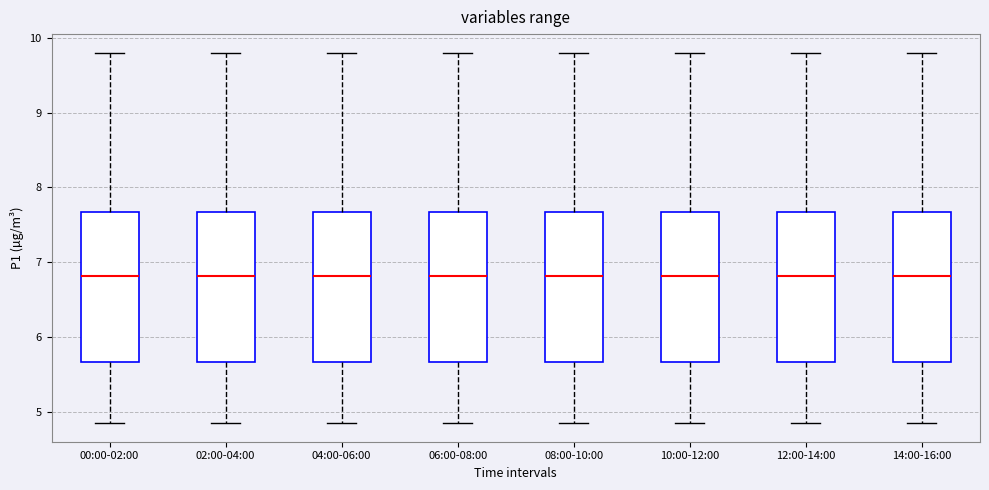

Reading left to right, read every box against the y-axis: the position of its median line, the range the box covers, and the ends of its whiskers. The values are not printed on the chart, so give them approximately, as read against the axis.

00:00-02:00: median 6.8, box 5.7 to 7.7, whiskers 4.9 to 9.8
02:00-04:00: median 6.8, box 5.7 to 7.7, whiskers 4.9 to 9.8
04:00-06:00: median 6.8, box 5.7 to 7.7, whiskers 4.9 to 9.8
06:00-08:00: median 6.8, box 5.7 to 7.7, whiskers 4.9 to 9.8
08:00-10:00: median 6.8, box 5.7 to 7.7, whiskers 4.9 to 9.8
10:00-12:00: median 6.8, box 5.7 to 7.7, whiskers 4.9 to 9.8
12:00-14:00: median 6.8, box 5.7 to 7.7, whiskers 4.9 to 9.8
14:00-16:00: median 6.8, box 5.7 to 7.7, whiskers 4.9 to 9.8